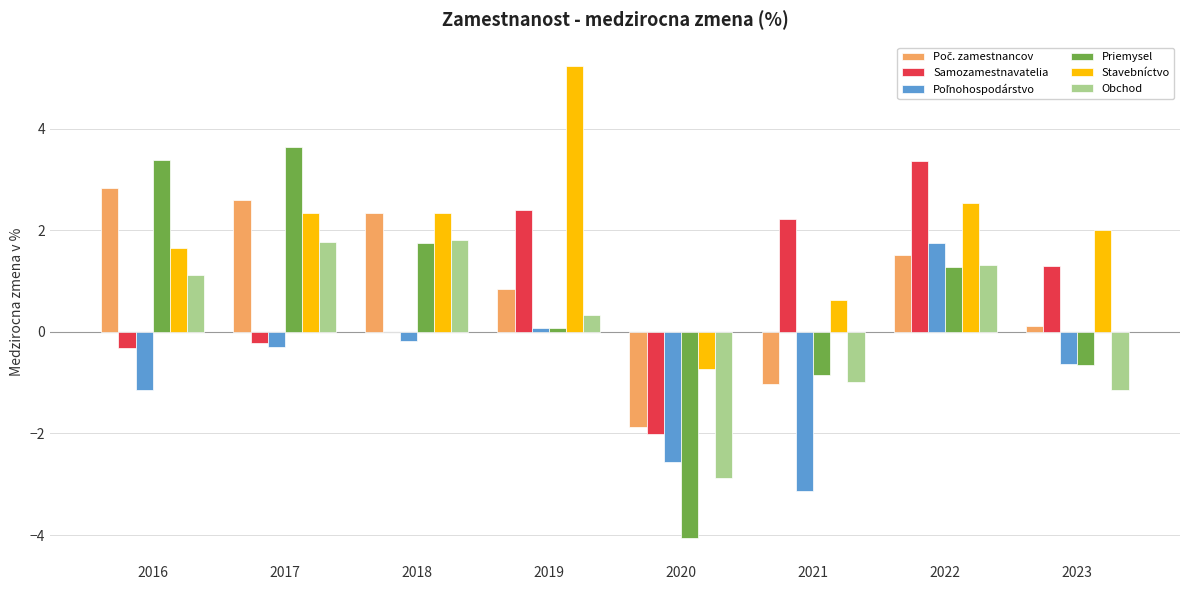

Which series has the widest spread of values?

Priemysel